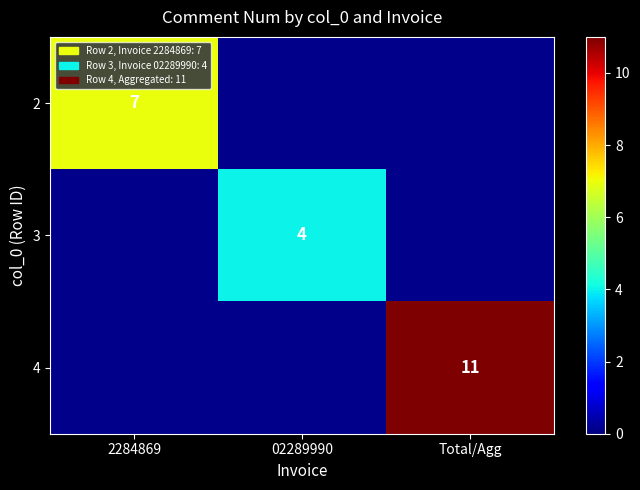

The 4 series shows 18 at Total/Agg. True or false?

False